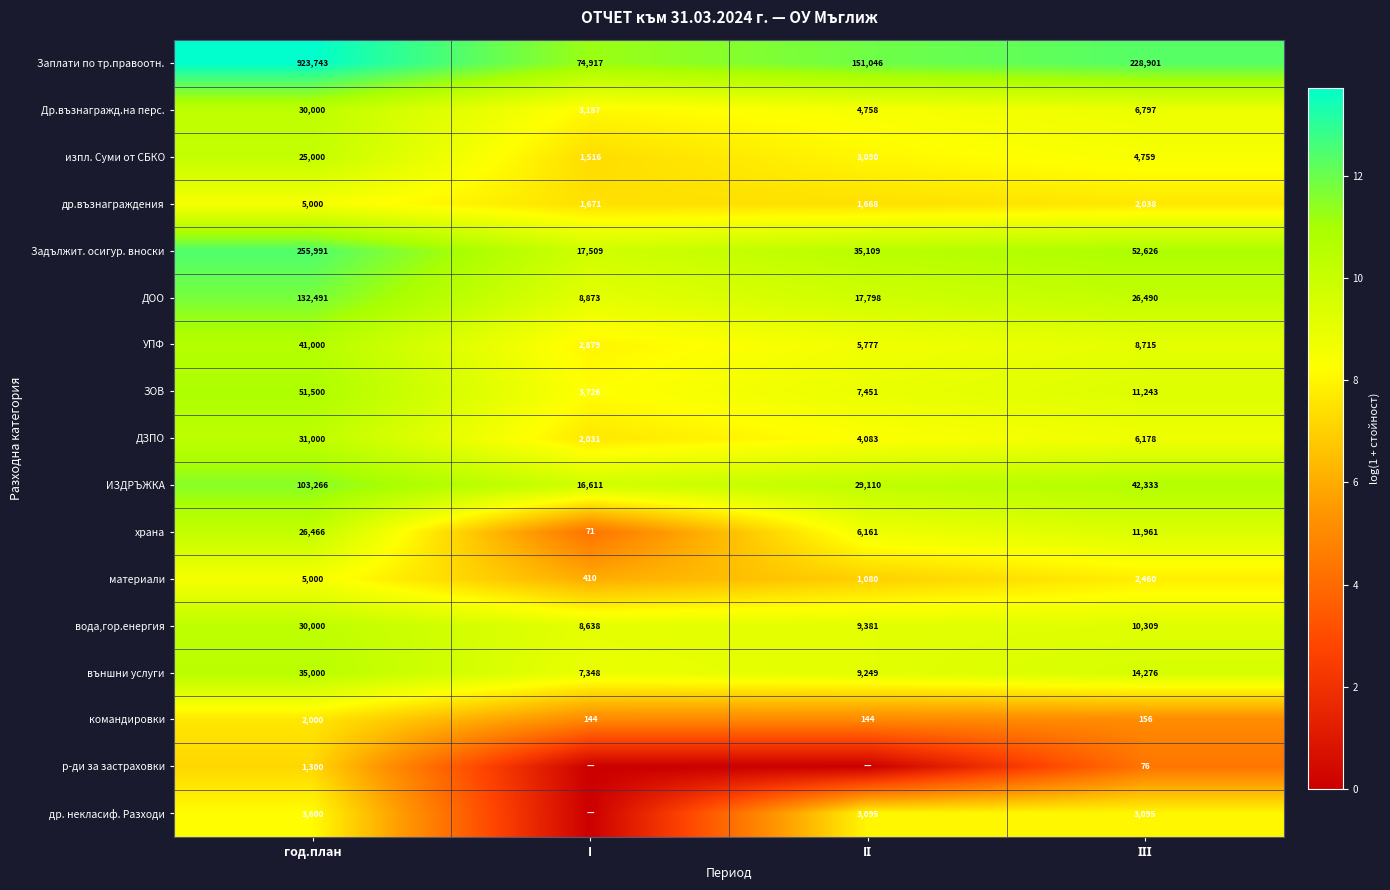

What is the sum of all вода,гор.енергия values?

58328